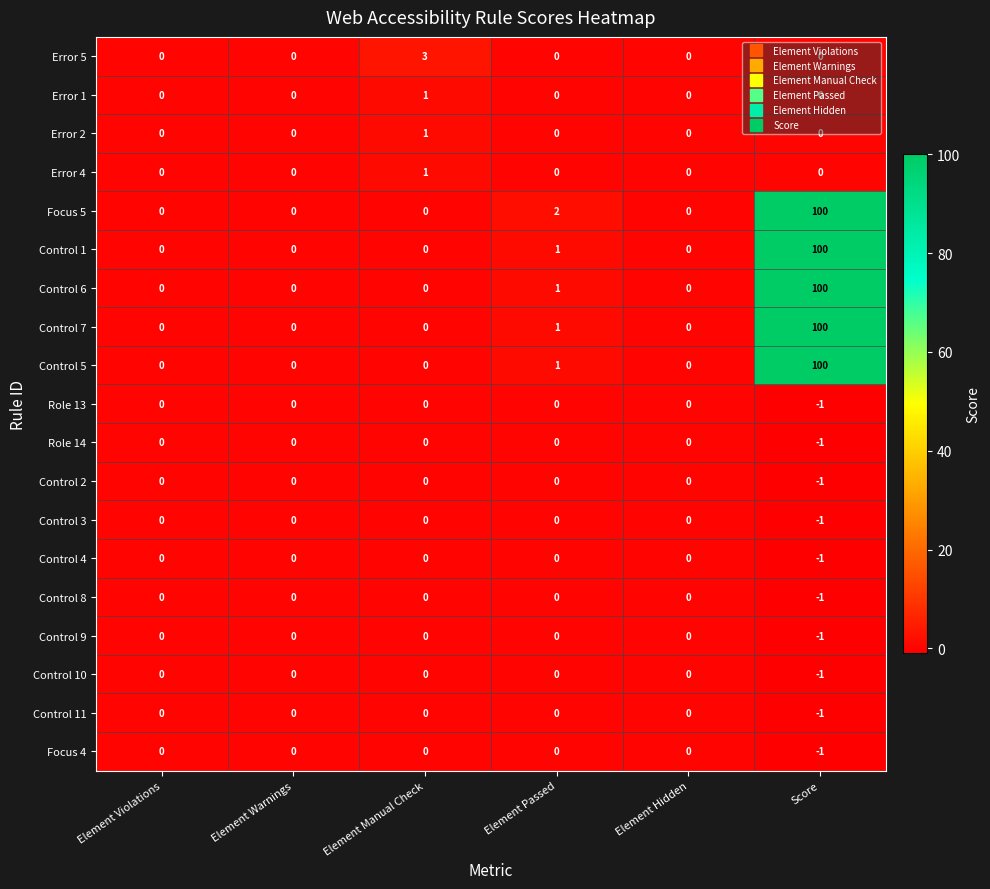

What is the spread (max minus min) of values at Score?

101